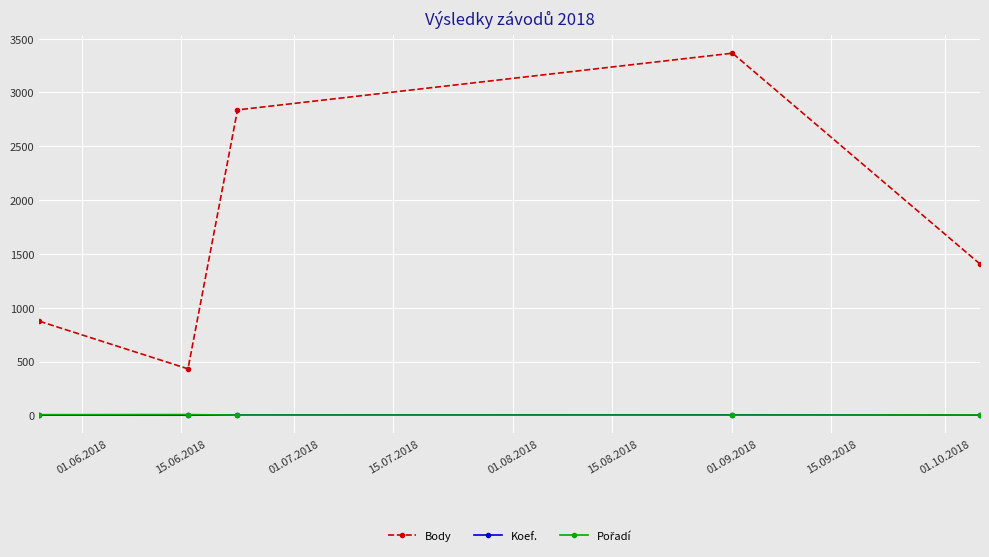

How many series are shown in this chart?

3